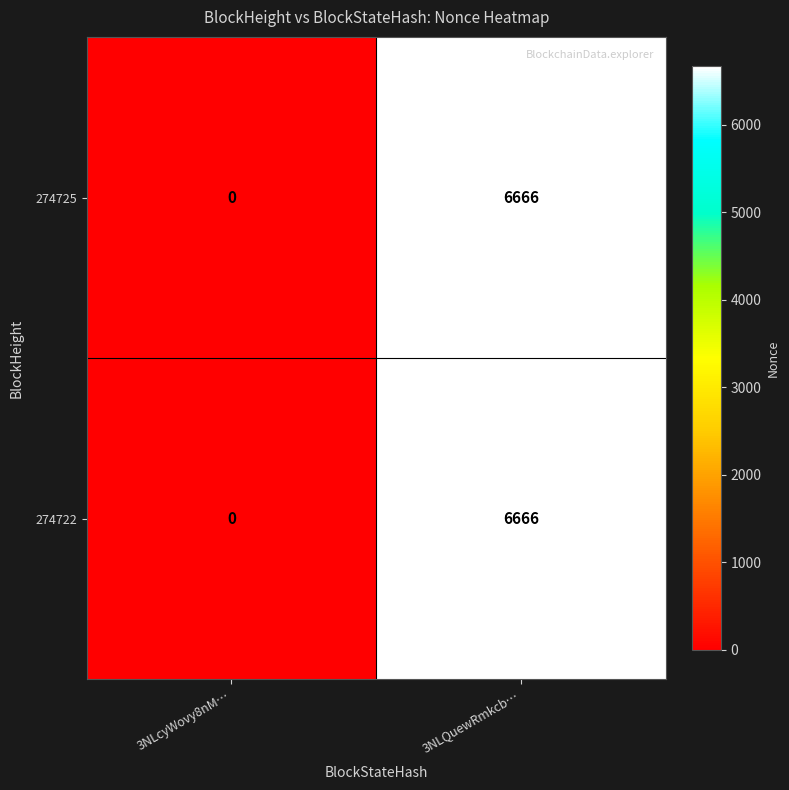

What is the difference between the maximum and minimum values in the 274725 series?

6666